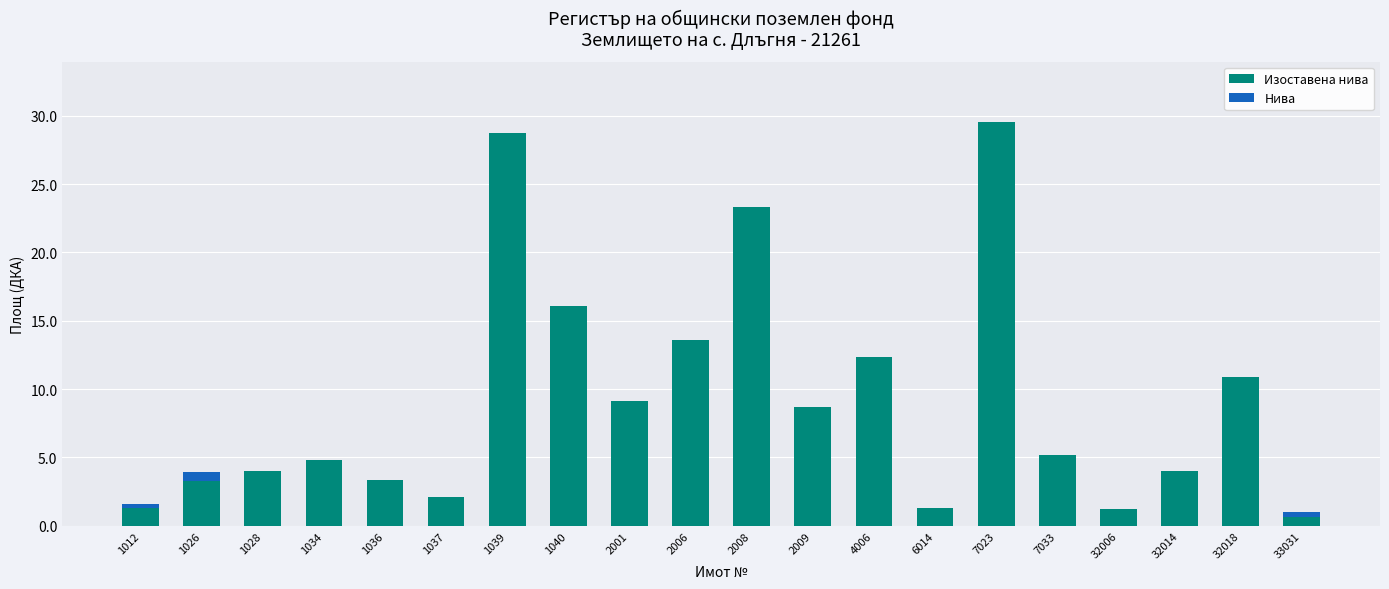

True or false: Изоставена нива has a value of 5.6 at 2009.

False